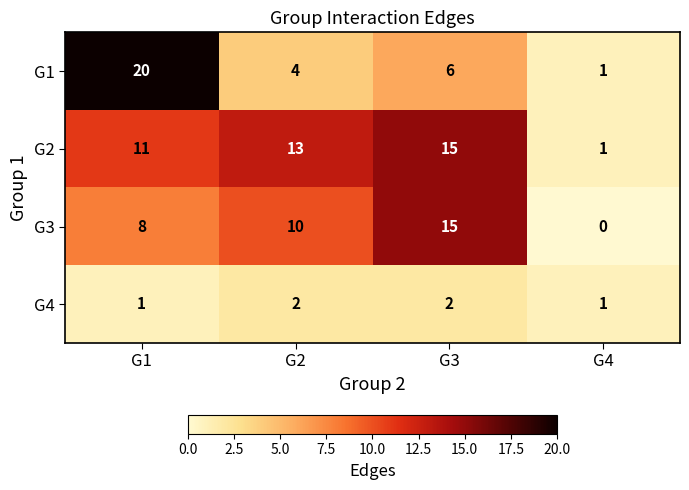

What is the sum of all G3 values?

33